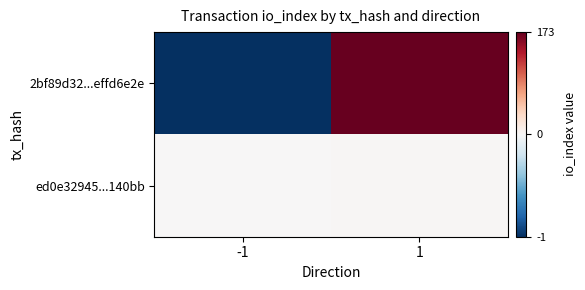

How many categories are shown in the chart?

2